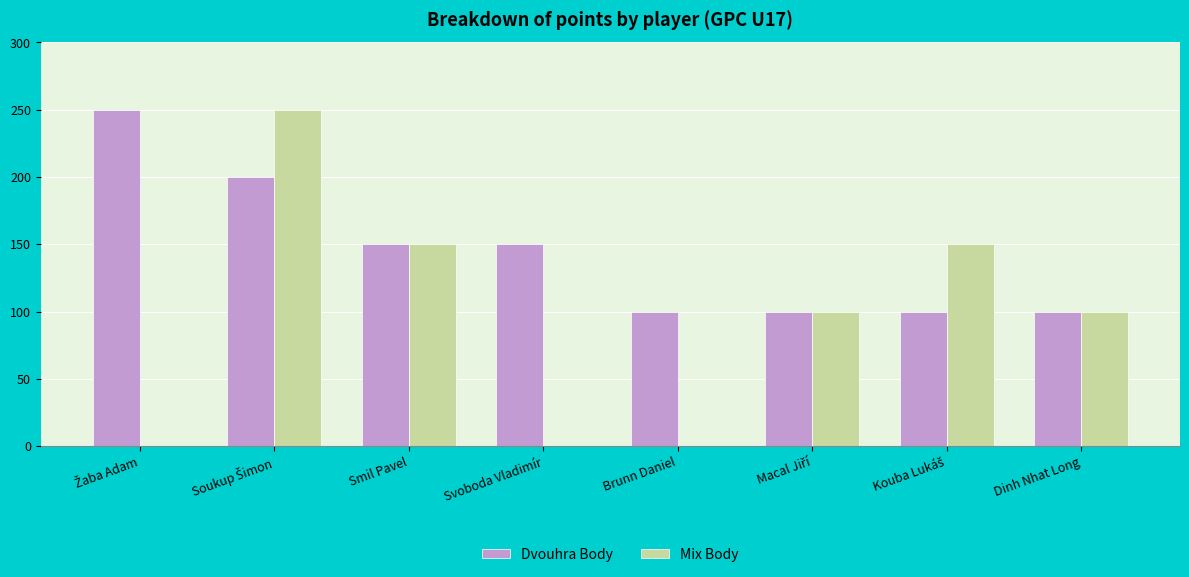

Reading left to right, transcribe all the data shown in this chart.

Dvouhra Body: 250	200	150	150	100	100	100	100
Mix Body: 0	250	150	0	0	100	150	100